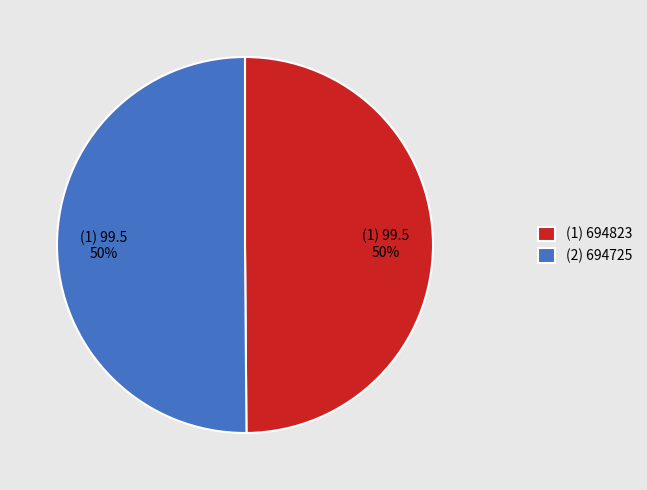

Do (2) 694725 and (1) 694823 together represent more than half of the pie?

Yes